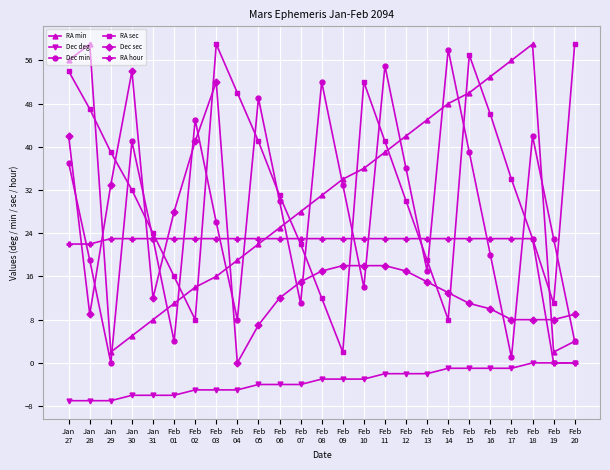

How many positive values does the Dec min series have?

24